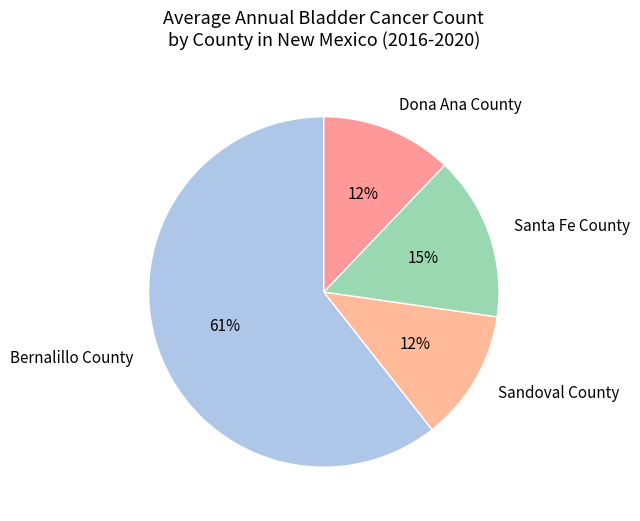

The Sandoval County slice represents 12% of the pie. True or false?

True